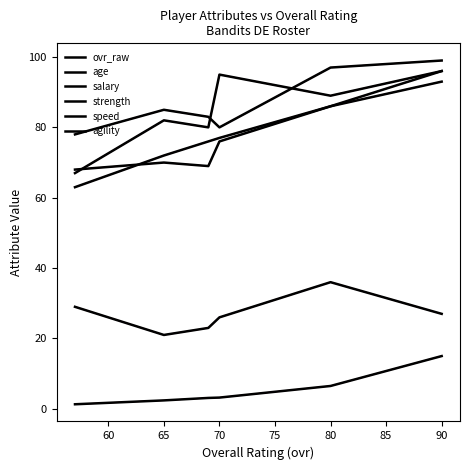

Does the chart have visible grid lines?

No